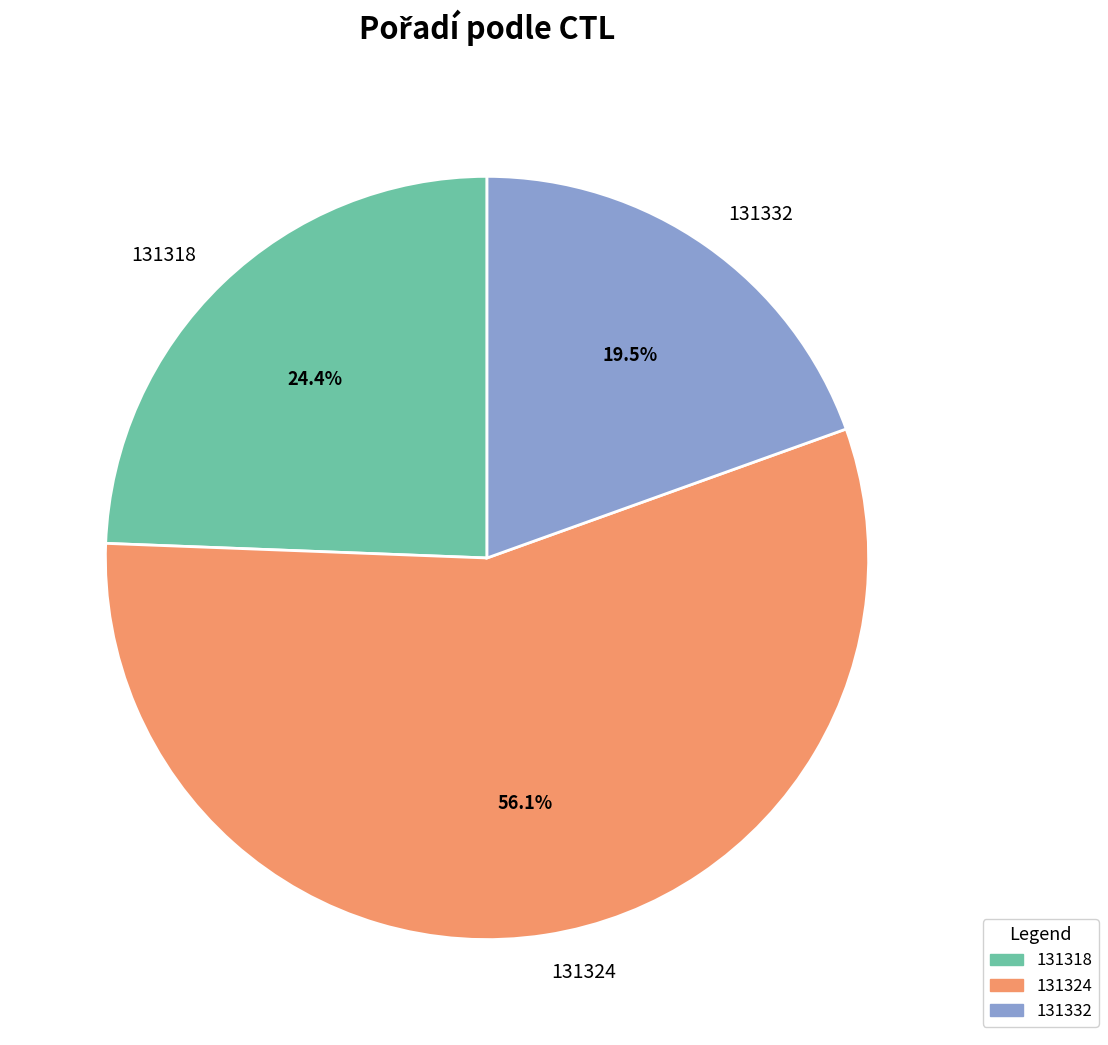

To the nearest percent, what portion does 131324 represent?

56%